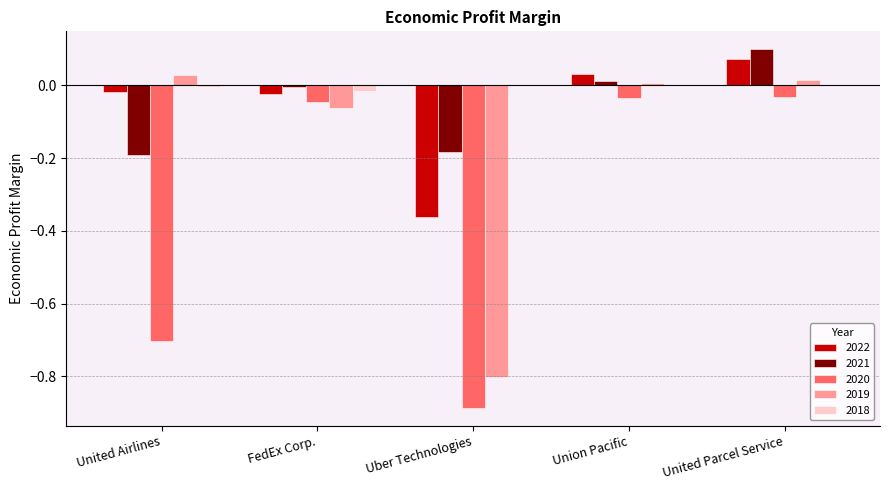

Are the bars horizontal?

No